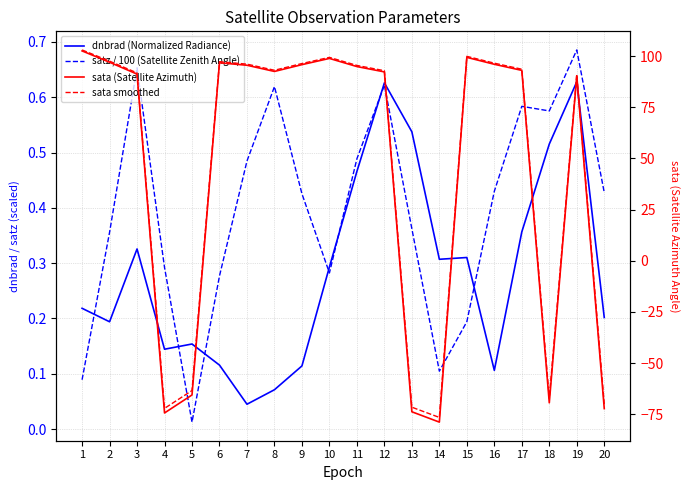

Reading left to right, extract all data points from this chart.

dnbrad (Normalized Radiance): 1=0.2	2=0.2	3=0.3	4=0.1	5=0.2	6=0.1	7=0.0	8=0.1	9=0.1	10=0.3	11=0.5	12=0.6	13=0.5	14=0.3	15=0.3	16=0.1	17=0.4	18=0.5	19=0.6	20=0.2
satz / 100 (Satellite Zenith Angle): 1=0.1	2=0.4	3=0.7	4=0.3	5=0.0	6=0.3	7=0.5	8=0.6	9=0.4	10=0.3	11=0.5	12=0.6	13=0.4	14=0.1	15=0.2	16=0.4	17=0.6	18=0.6	19=0.7	20=0.4
sata (Satellite Azimuth): 1=102.6	2=97.1	3=91.3	4=-74.4	5=-65.6	6=96.8	7=95.6	8=92.6	9=95.9	10=98.9	11=94.9	12=92.3	13=-73.8	14=-78.9	15=99.4	16=96.1	17=93.1	18=-69.5	19=90.4	20=-72.3
sata smoothed: 1=103.1	2=97.6	3=91.9	4=-72.2	5=-63.4	6=97.3	7=96.1	8=93.1	9=96.4	10=99.4	11=95.5	12=92.9	13=-71.6	14=-76.6	15=99.9	16=96.6	17=93.7	18=-67.3	19=91.0	20=-70.0